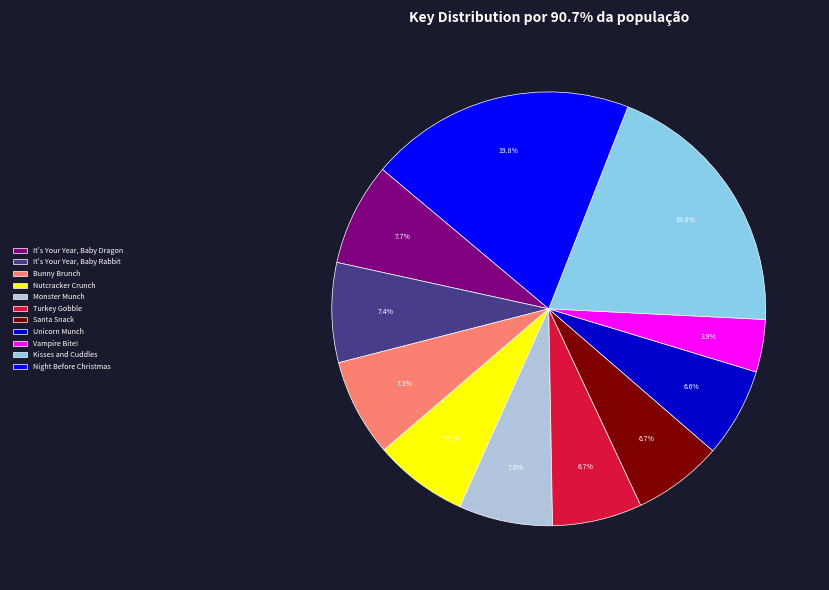

How many segments does this pie chart have?

11